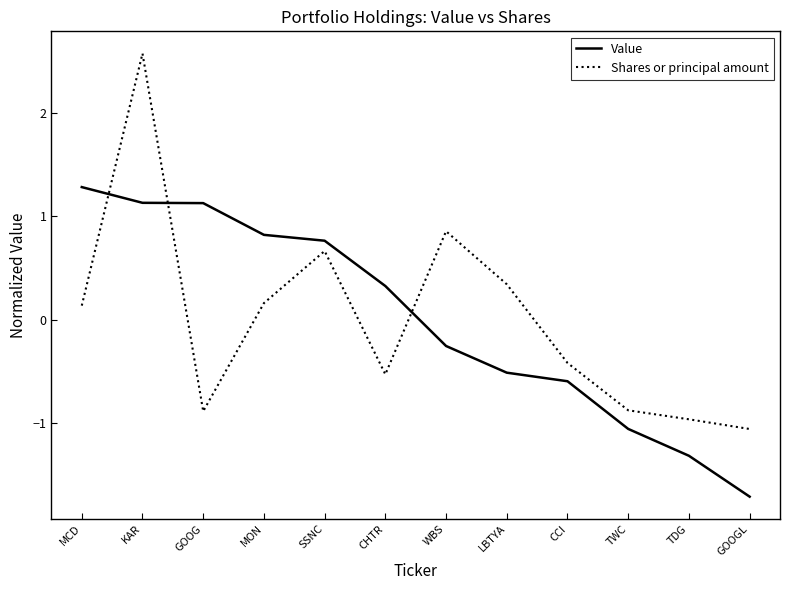

Rank the series at TDG from lowest to highest value.

Value, Shares or principal amount